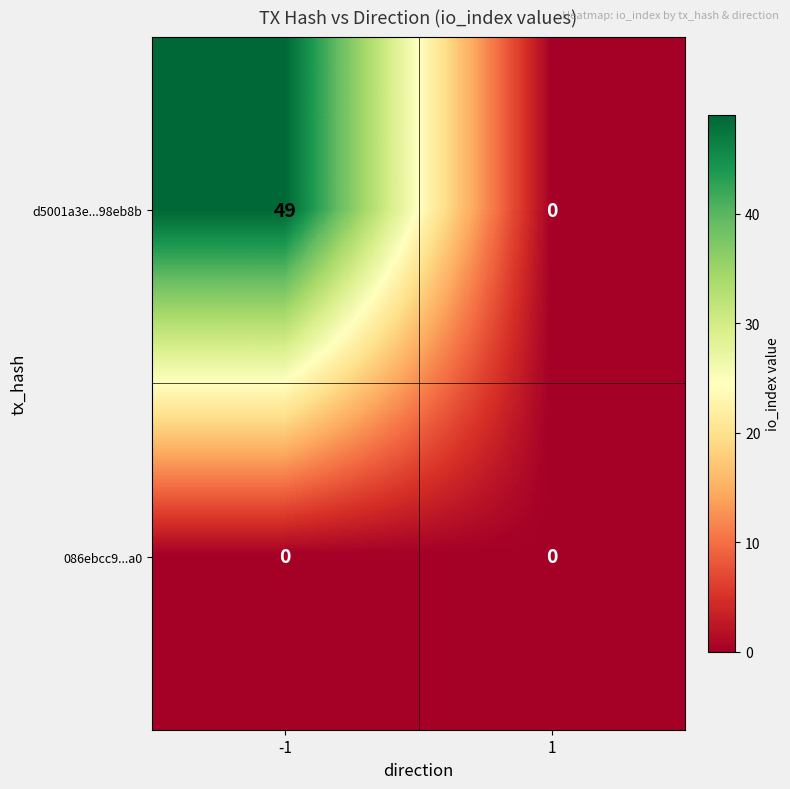

At -1, list the series in order from smallest to largest.

086ebcc9...a0, d5001a3e...98eb8b